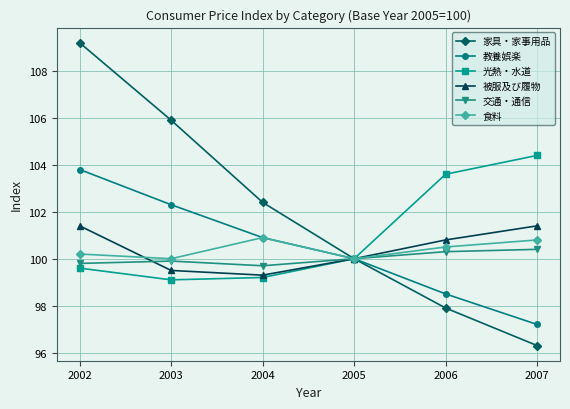

The 食料 series shows 36.9 at 2003. True or false?

False